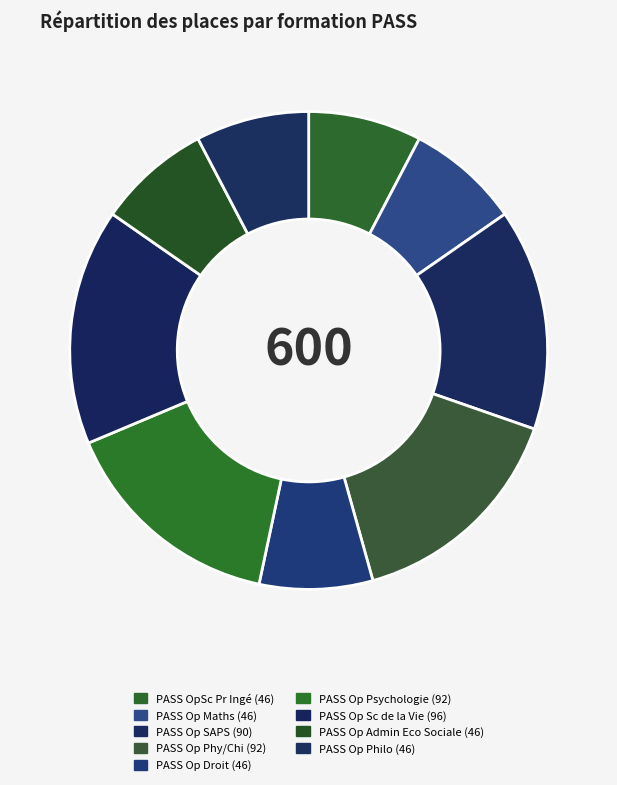

To the nearest percent, what is the combined percentage of PASS Op Philo and PASS Op Phy/Chi?

23%